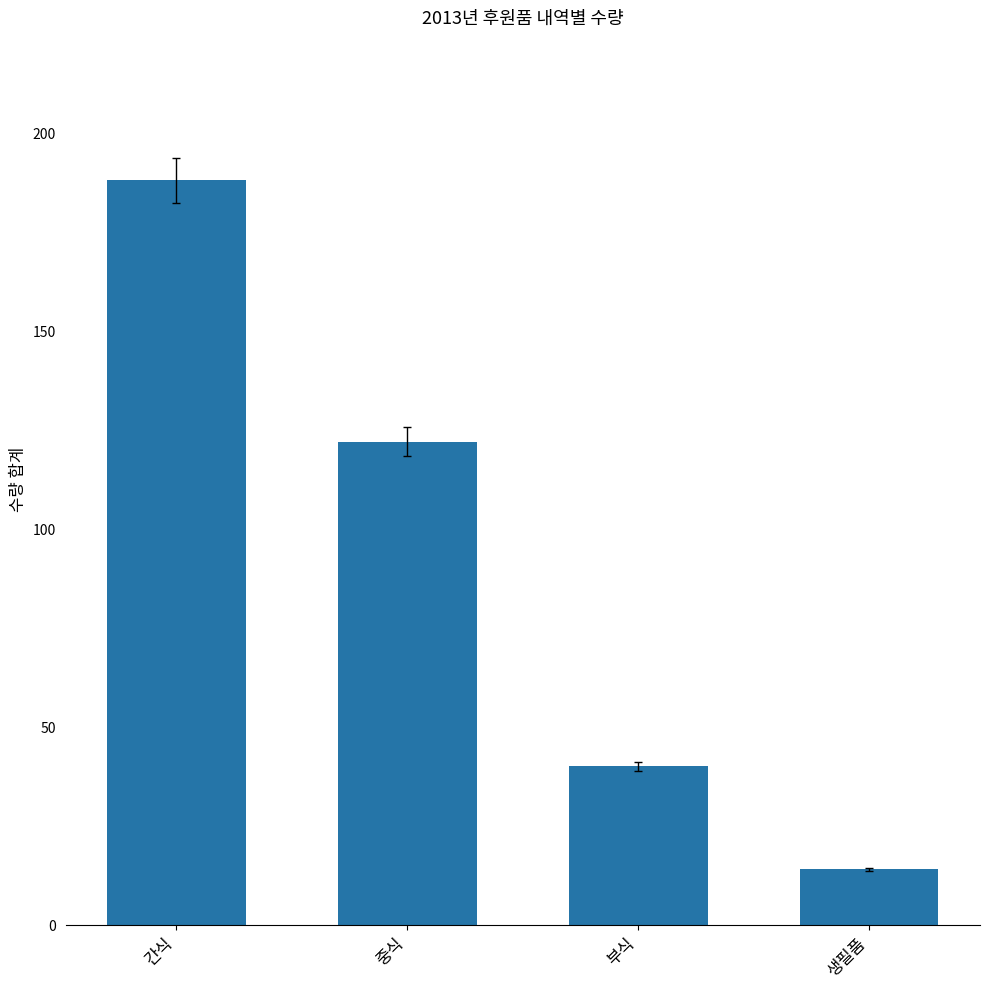

List the labels in order of value, largest first.

간식, 중식, 부식, 생필품